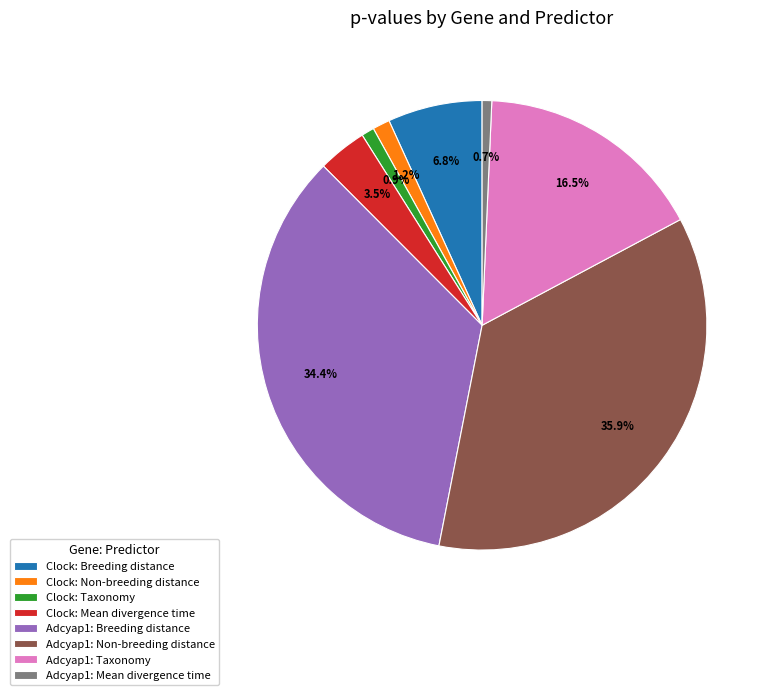

Which has a higher value, Adcyap1: Non-breeding distance or Clock: Non-breeding distance?

Adcyap1: Non-breeding distance